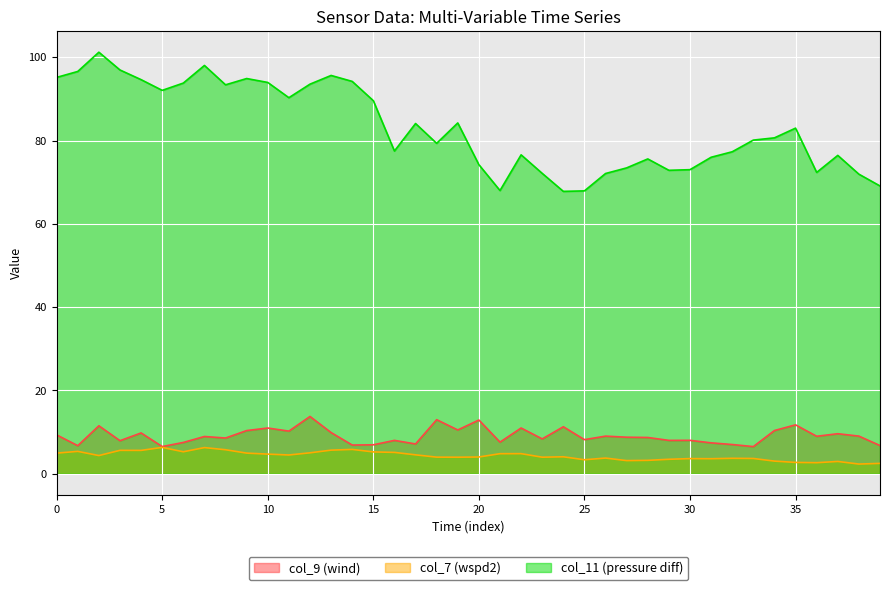

Count the number of data series in this chart.

3